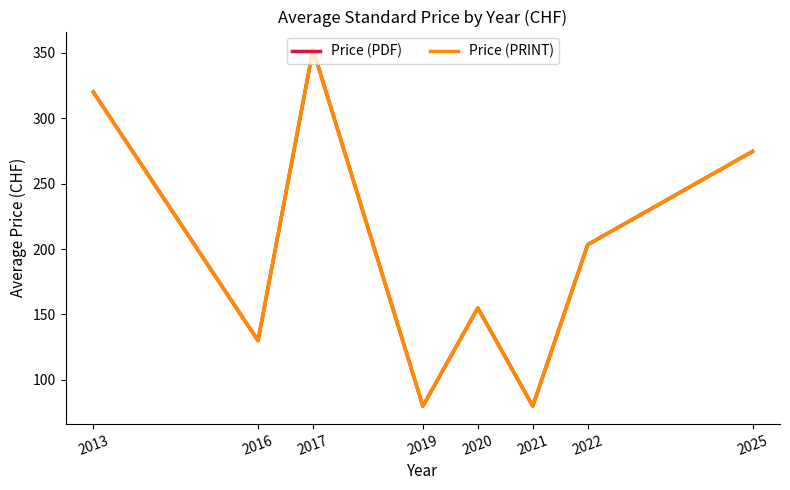

Is this an area chart (filled region under the line)?

No